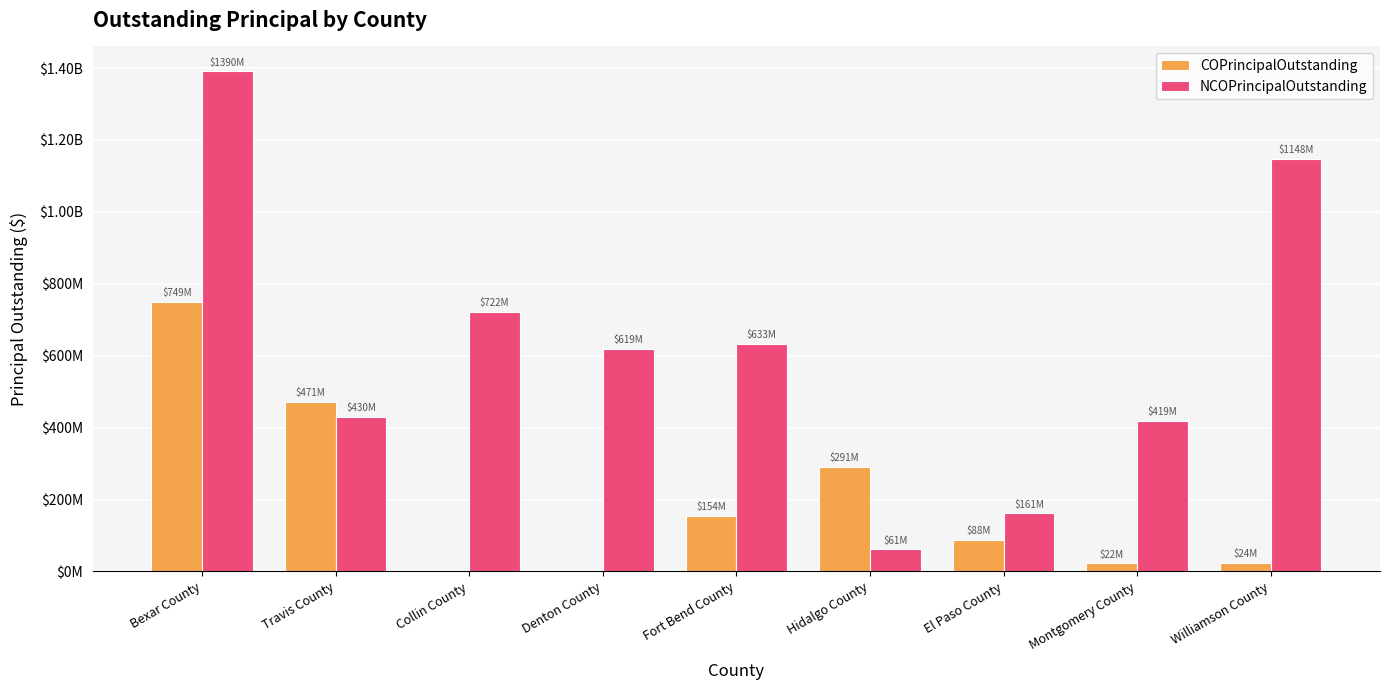

At Bexar County, list the series in order from largest to smallest.

NCOPrincipalOutstanding, COPrincipalOutstanding